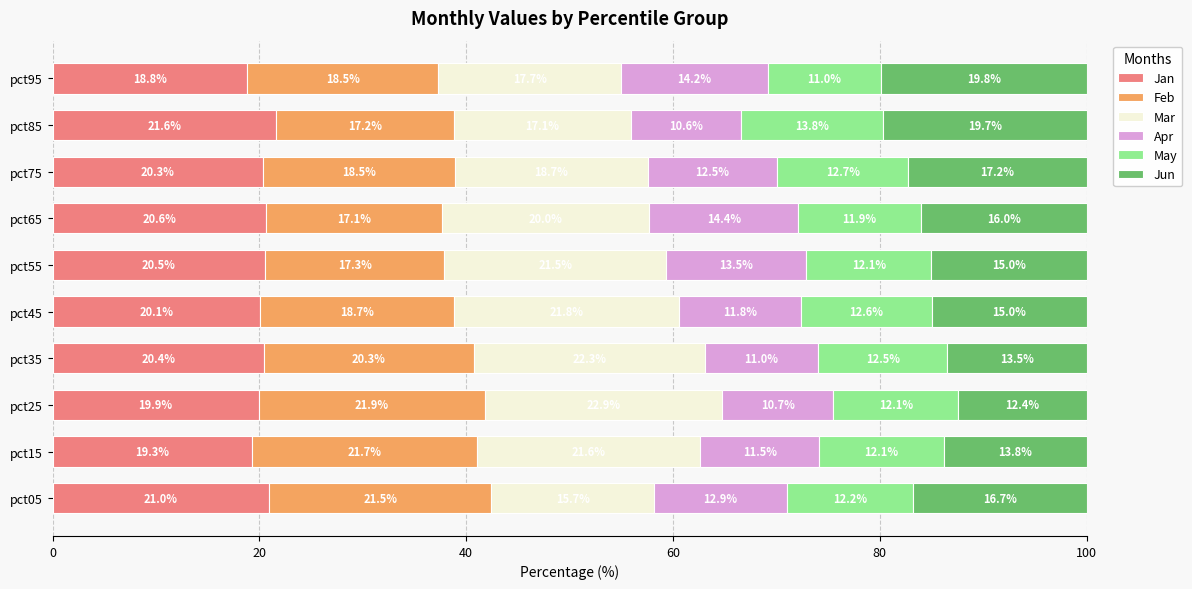

What is the sum of the Jan values at pct55 and pct05?

41.5